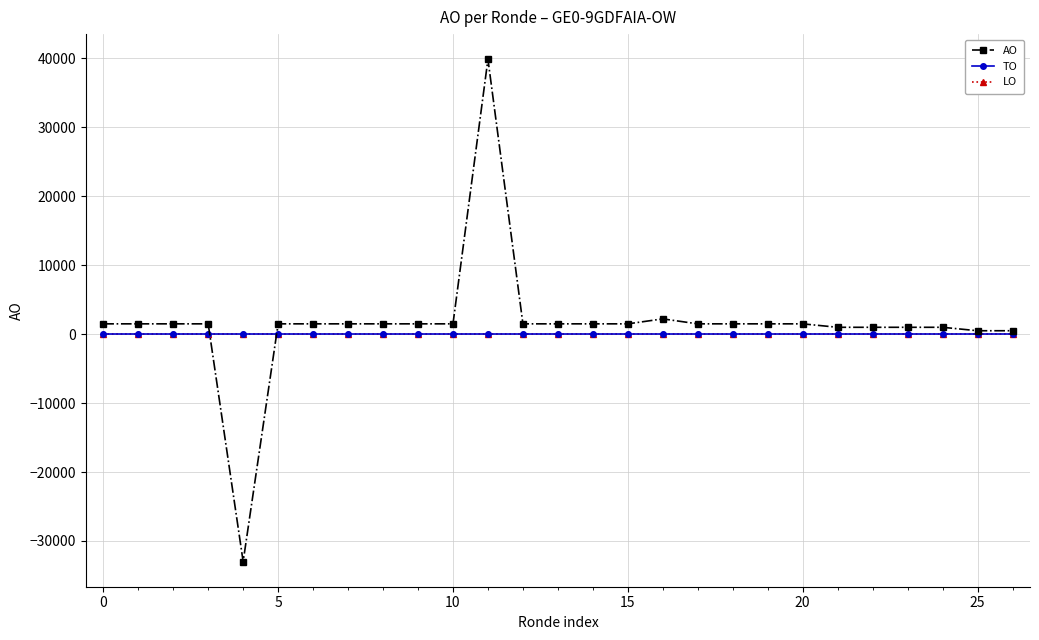

Is this an area chart (filled region under the line)?

No